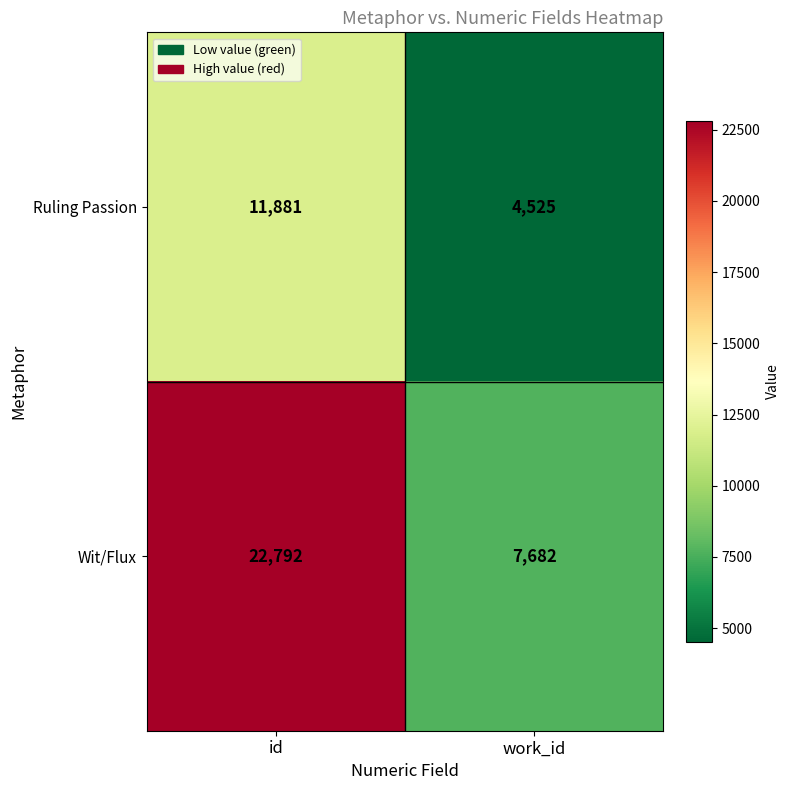

Reading left to right, extract all data points from this chart.

Ruling Passion: id=11881	work_id=4525
Wit/Flux: id=22792	work_id=7682